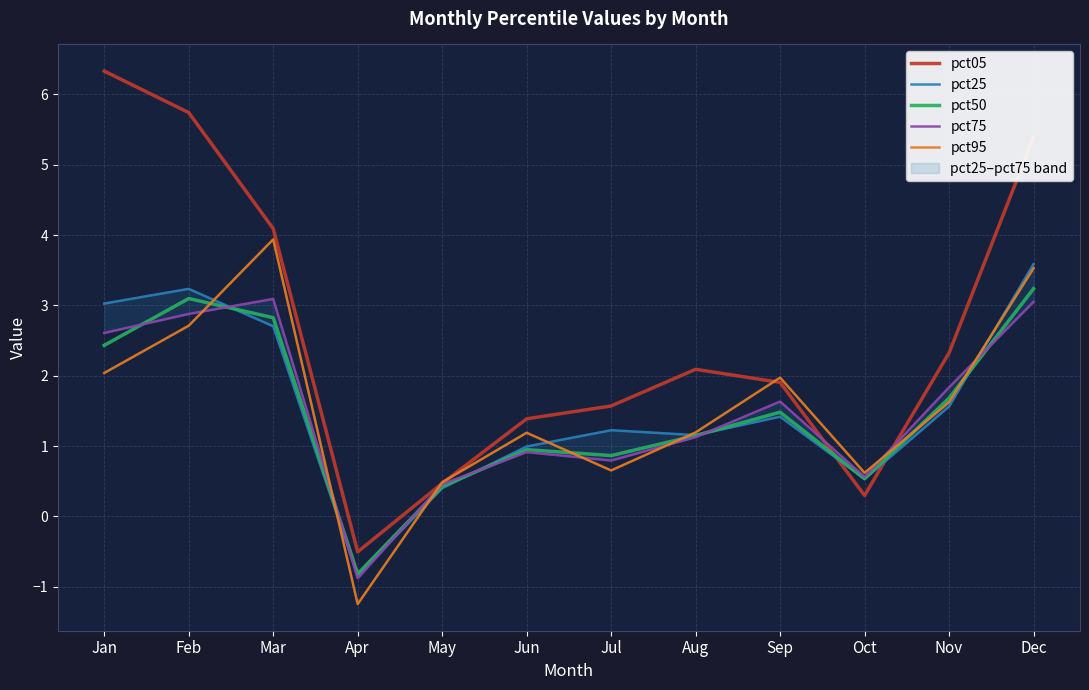

Which series ends up on top after the final intersection of pct25 and pct05?

pct05